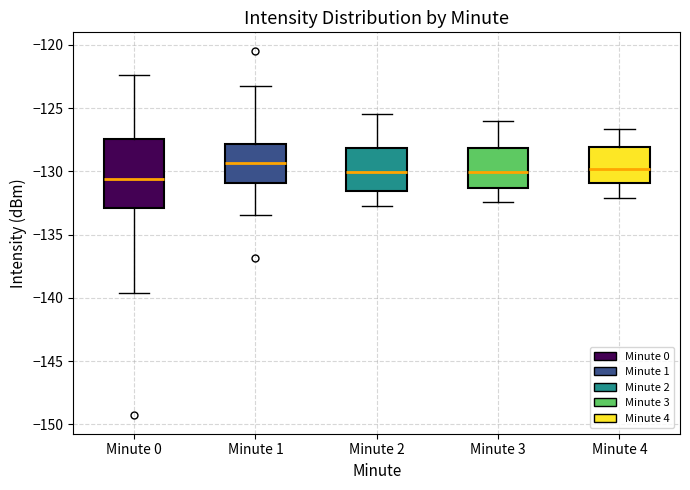

Comparing the boxes themselves (not the whiskers), which one is the tallest?

Minute 0